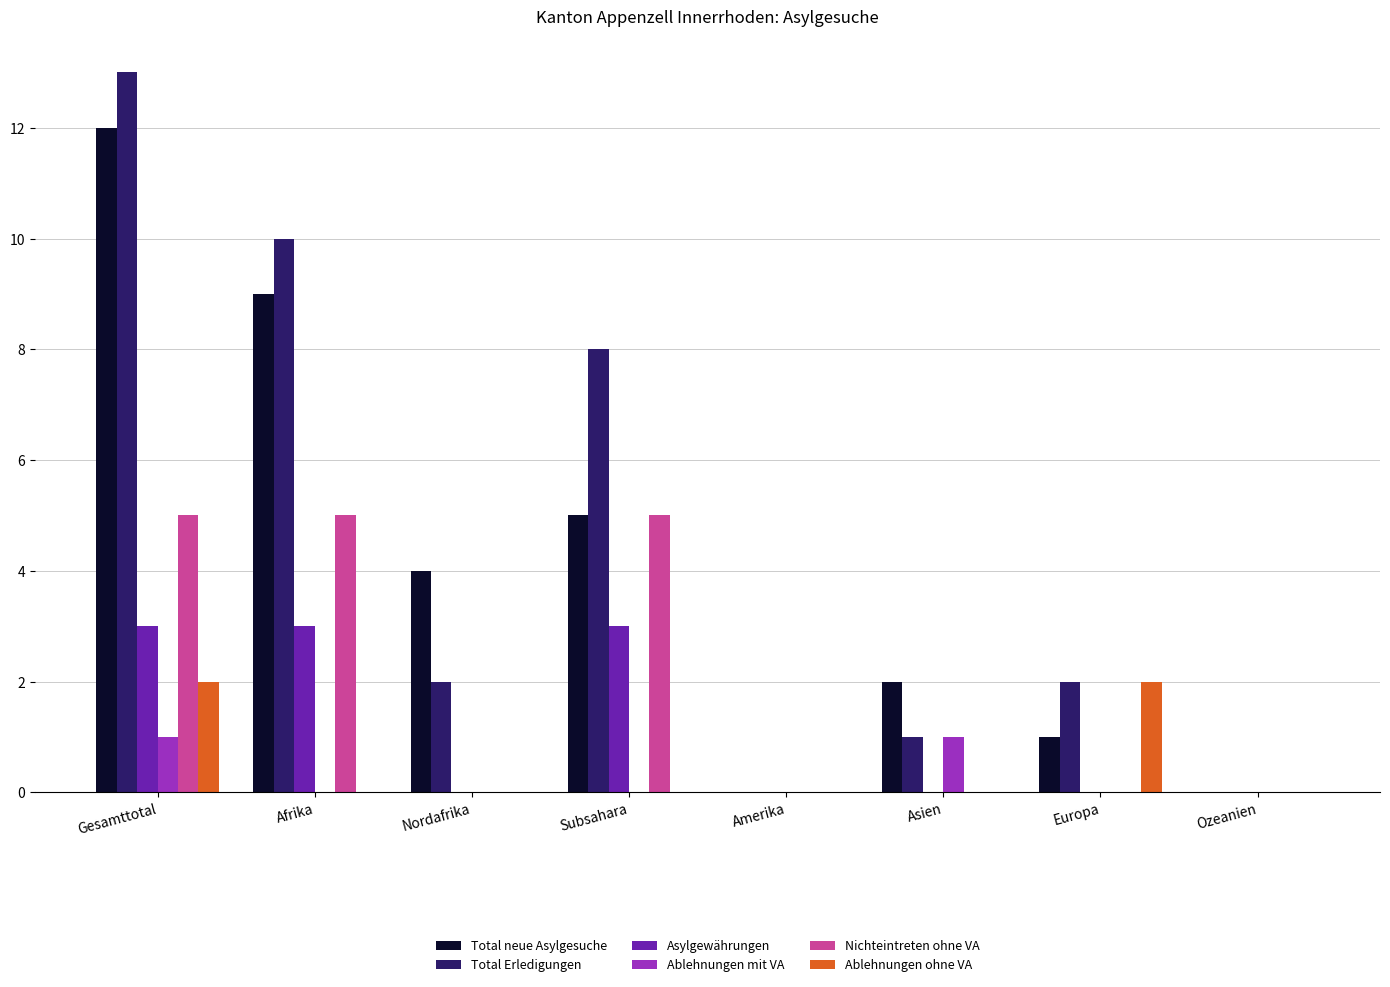

What is the maximum value shown in the chart?

13